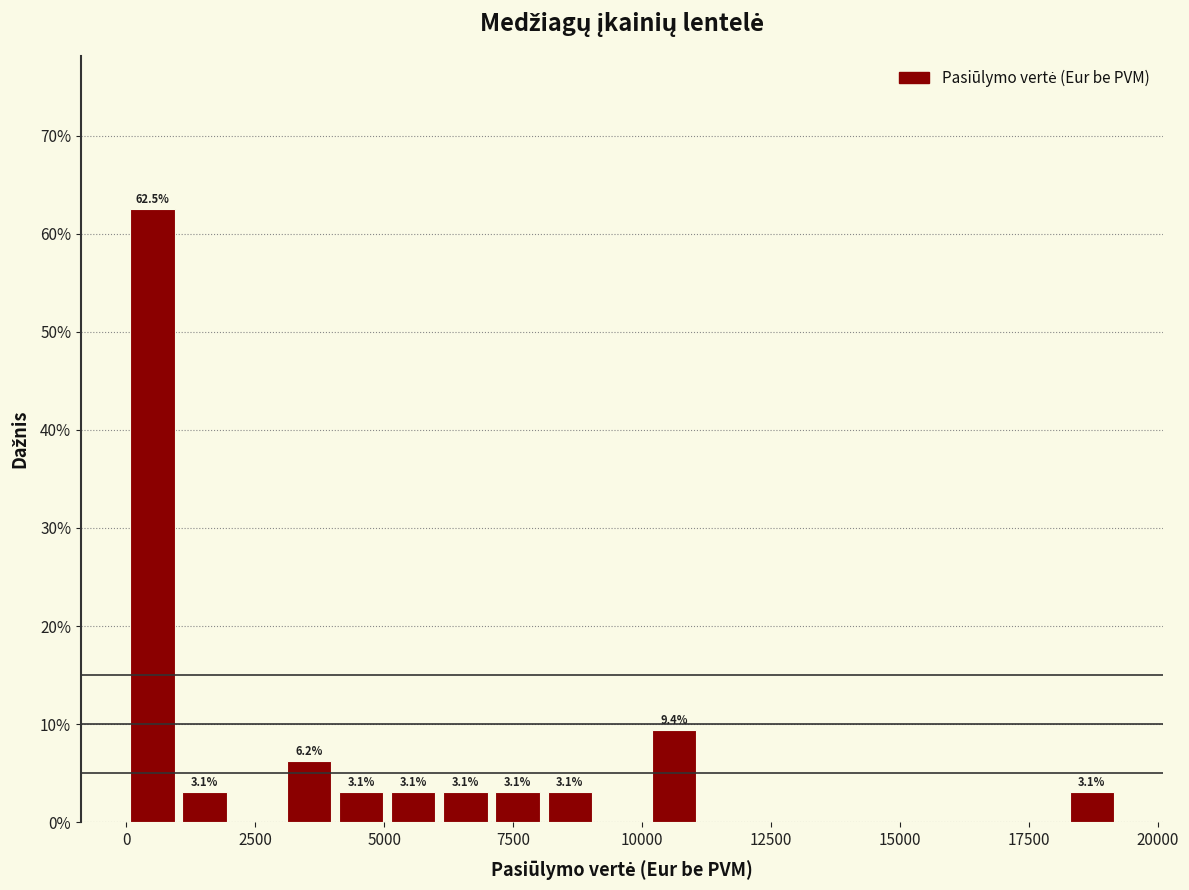

Around what value on the x-axis is the tallest bar? Give the approximate position of its centre, as read against the axis.

500